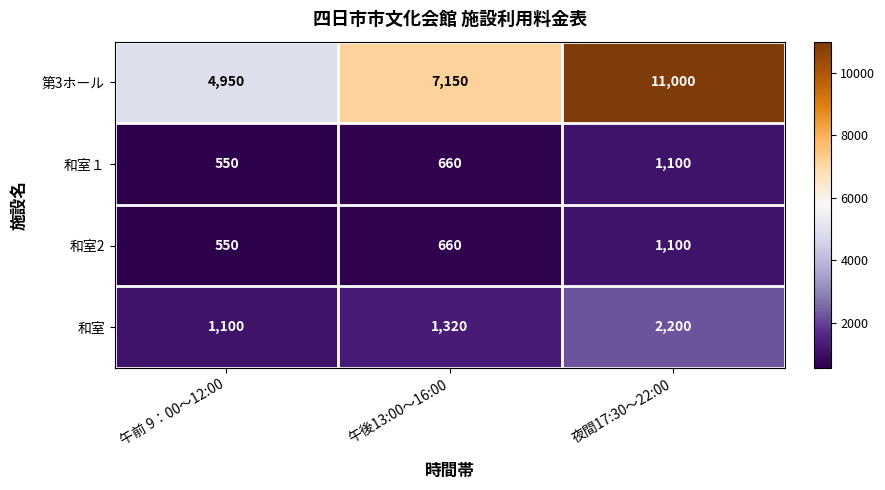

Which series changed the most between 午後13:00～16:00 and 夜間17:30～22:00?

第3ホール